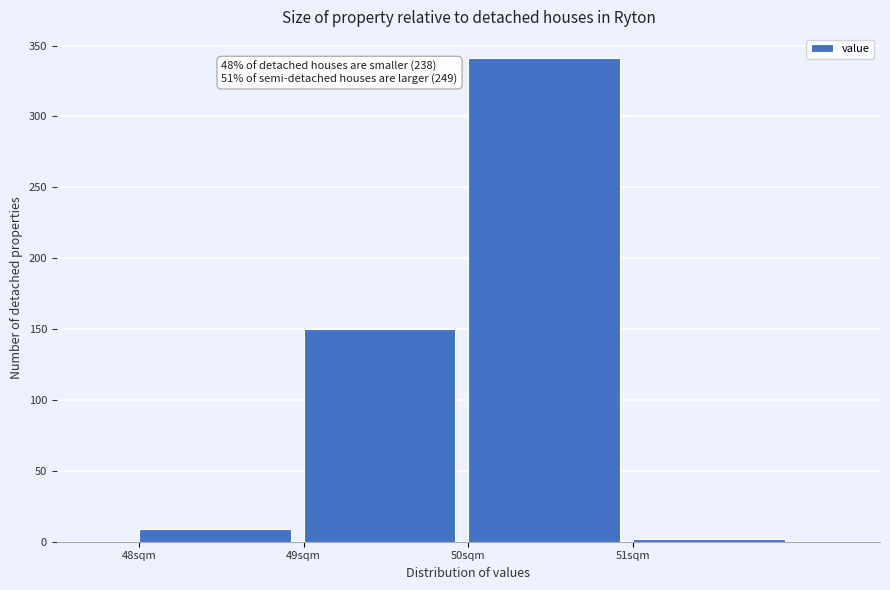

Over which range of the x-axis is the bar tallest?

50 to 51